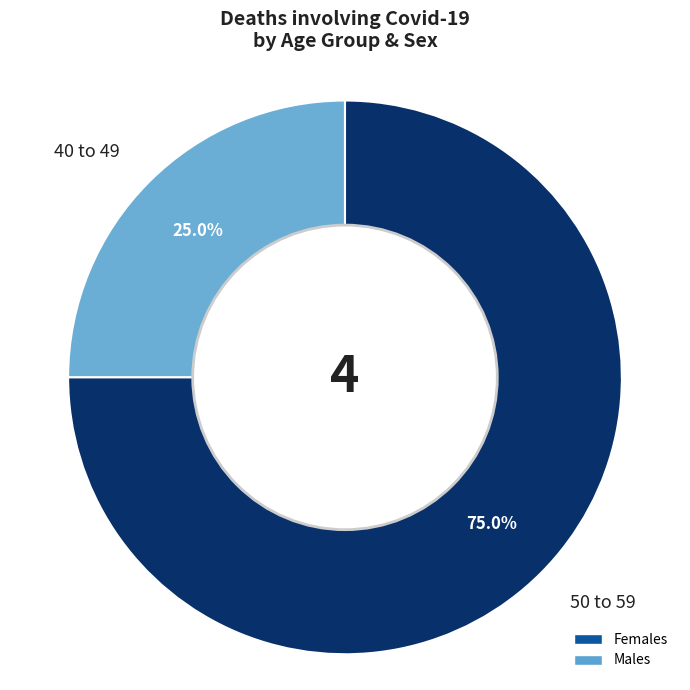

To the nearest percent, what is the average slice percentage?

50%